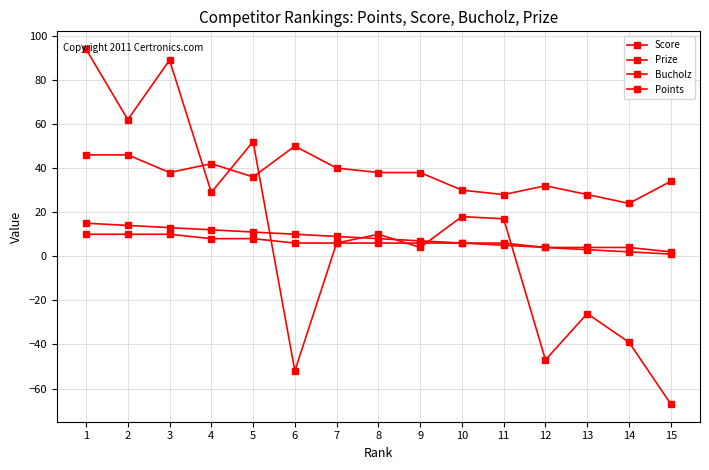

What is the greatest value displayed?

94